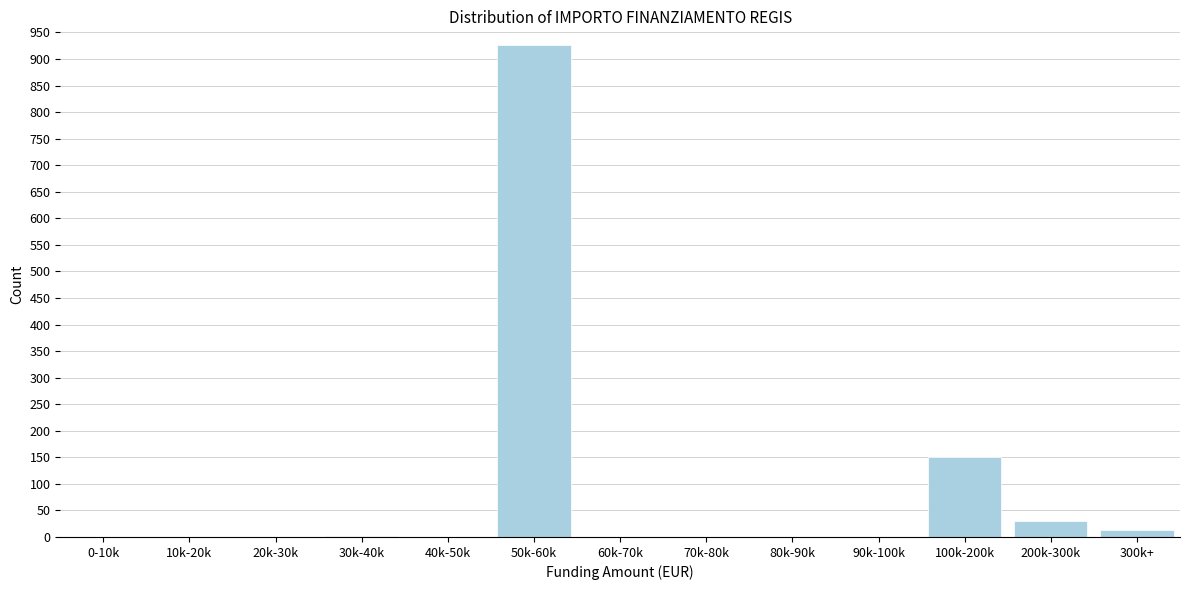

True or false: the data shows 30 at 200k-300k.

True